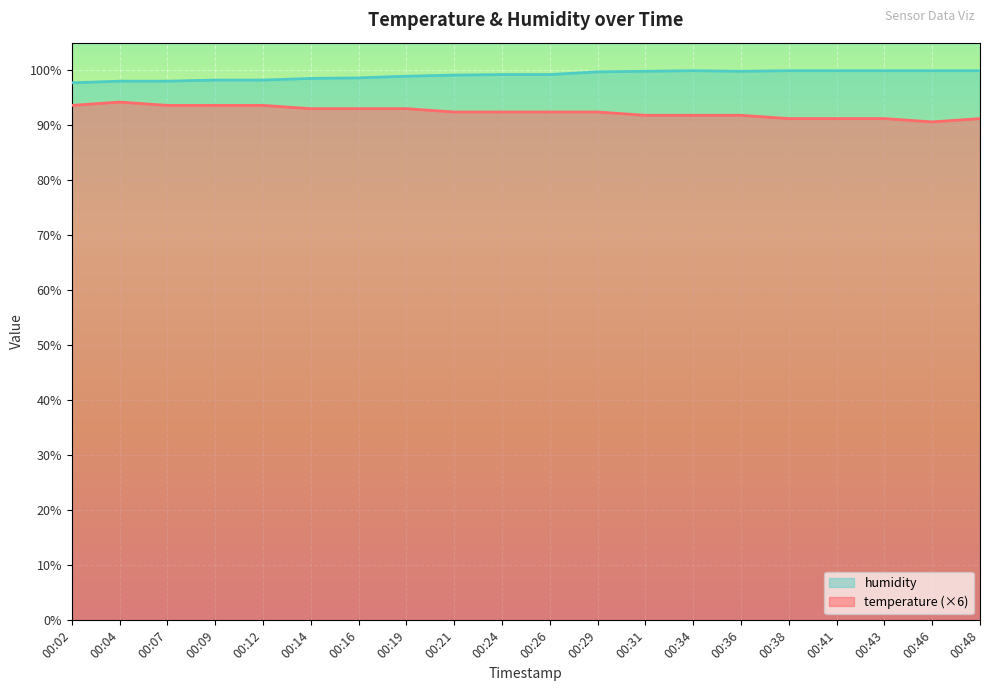

Reading right to left, list all the values displayed in this chart.

temperature: 00:48=91.2	00:46=90.6	00:43=91.2	00:41=91.2	00:38=91.2	00:36=91.8	00:34=91.8	00:31=91.8	00:29=92.4	00:26=92.4	00:24=92.4	00:21=92.4	00:19=93.0	00:16=93.0	00:14=93.0	00:12=93.6	00:09=93.6	00:07=93.6	00:04=94.2	00:02=93.6
humidity: 00:48=99.9	00:46=99.9	00:43=99.9	00:41=99.9	00:38=99.9	00:36=99.8	00:34=99.9	00:31=99.8	00:29=99.7	00:26=99.2	00:24=99.2	00:21=99.1	00:19=98.9	00:16=98.6	00:14=98.5	00:12=98.2	00:09=98.2	00:07=98.0	00:04=98.0	00:02=97.7